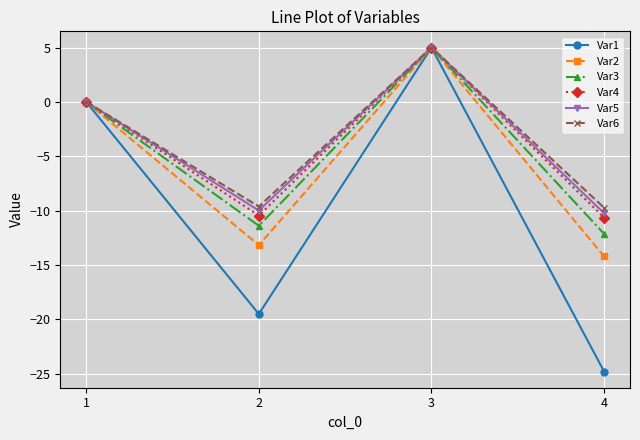

List the labels in order of Var3 value, largest first.

3, 1, 2, 4